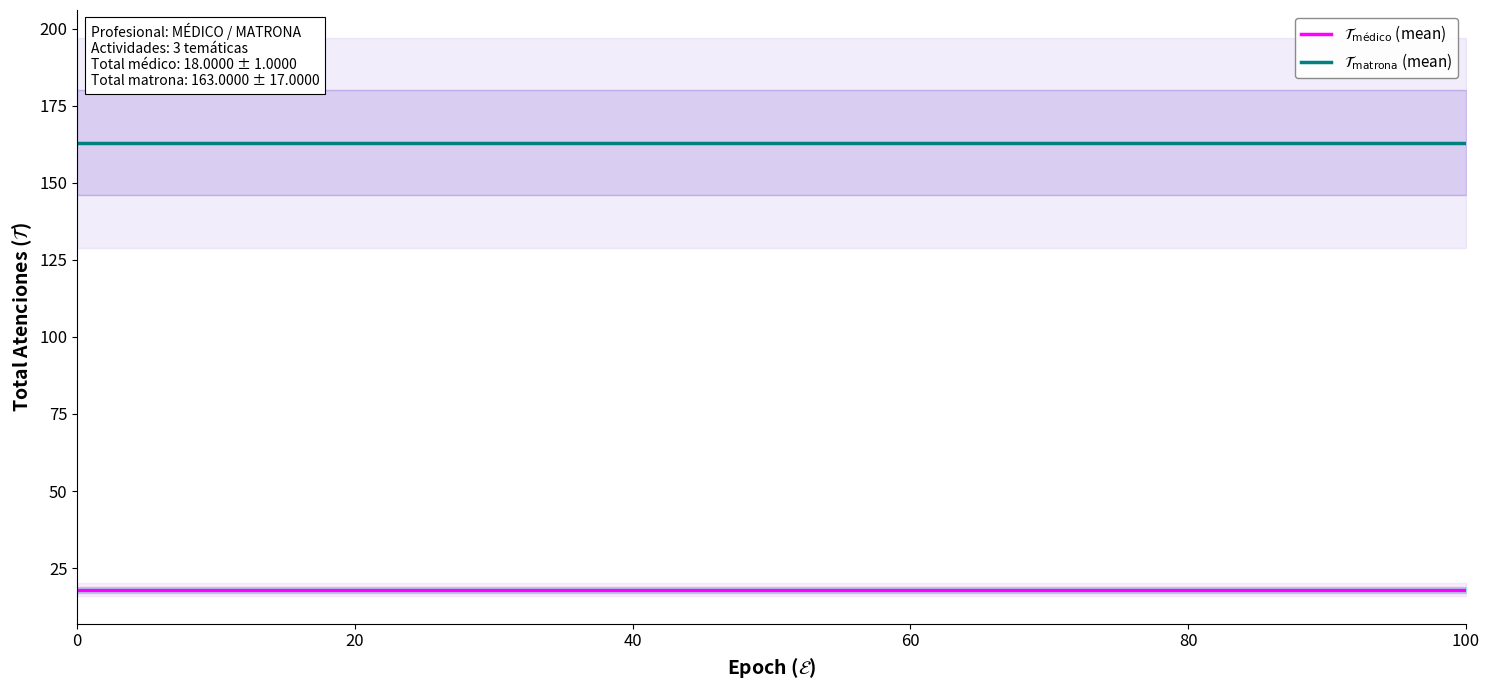

Is it true that $\mathcal{T}_{\mathrm{médico}}$ (mean) equals 27 at 7?

False